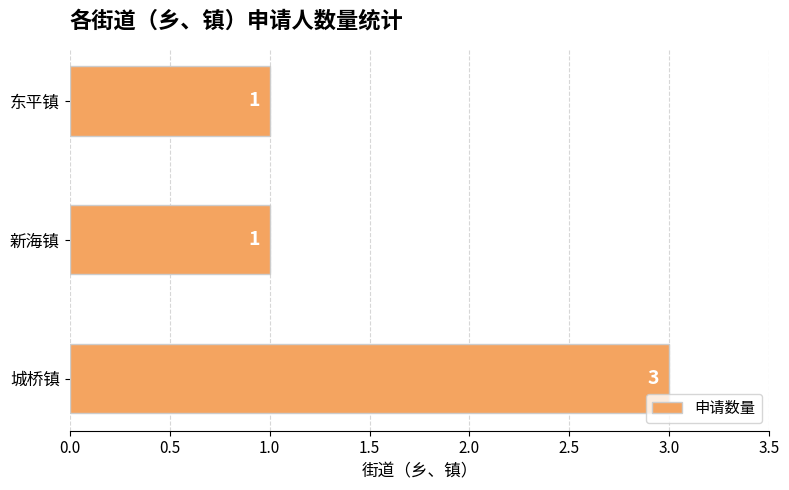

What is the average value?

2